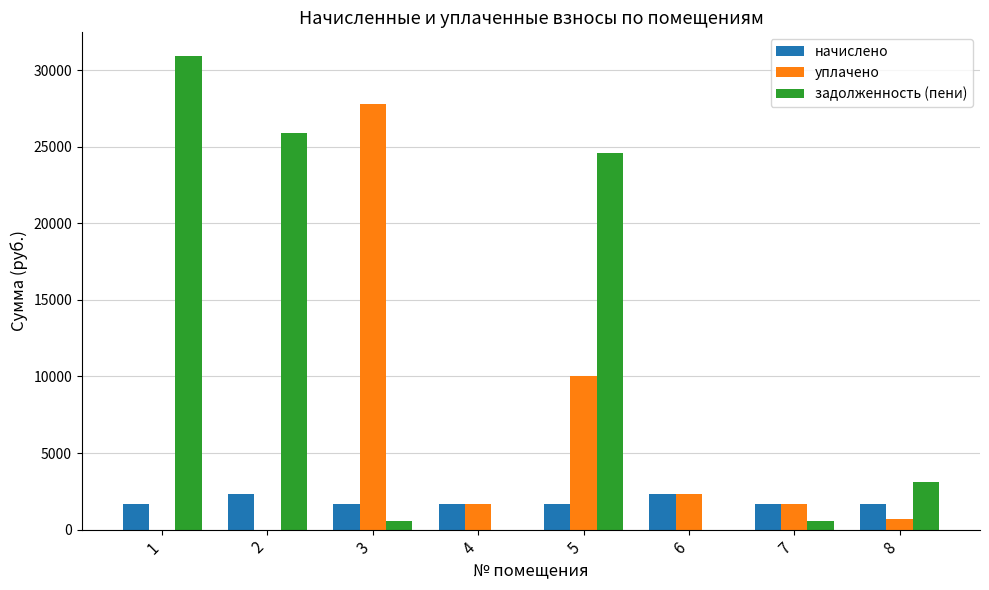

How many categories are shown in the chart?

8